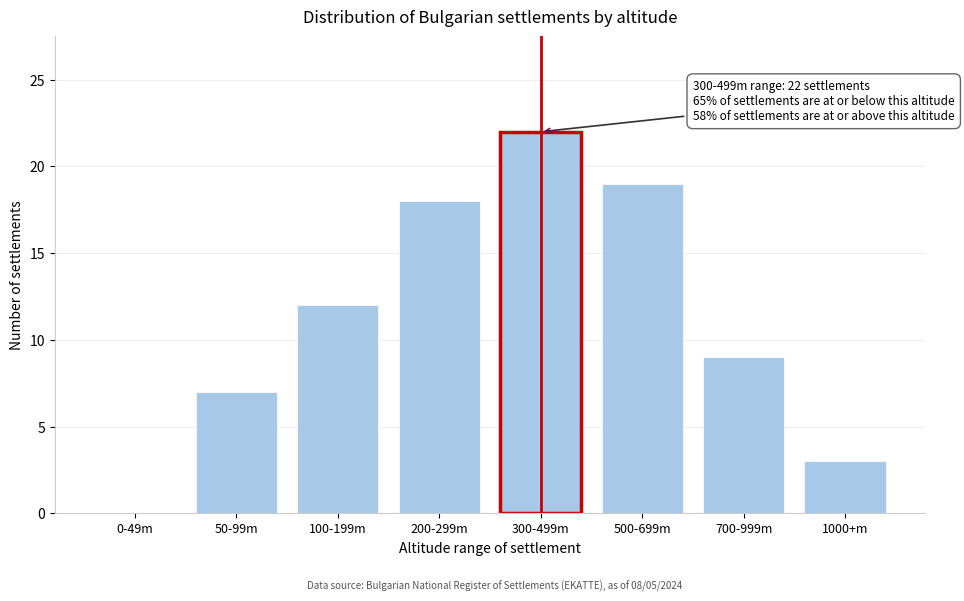

Reading left to right, transcribe all the data shown in this chart.

0-49m=0	50-99m=7	100-199m=12	200-299m=18	300-499m=22	500-699m=19	700-999m=9	1000+m=3